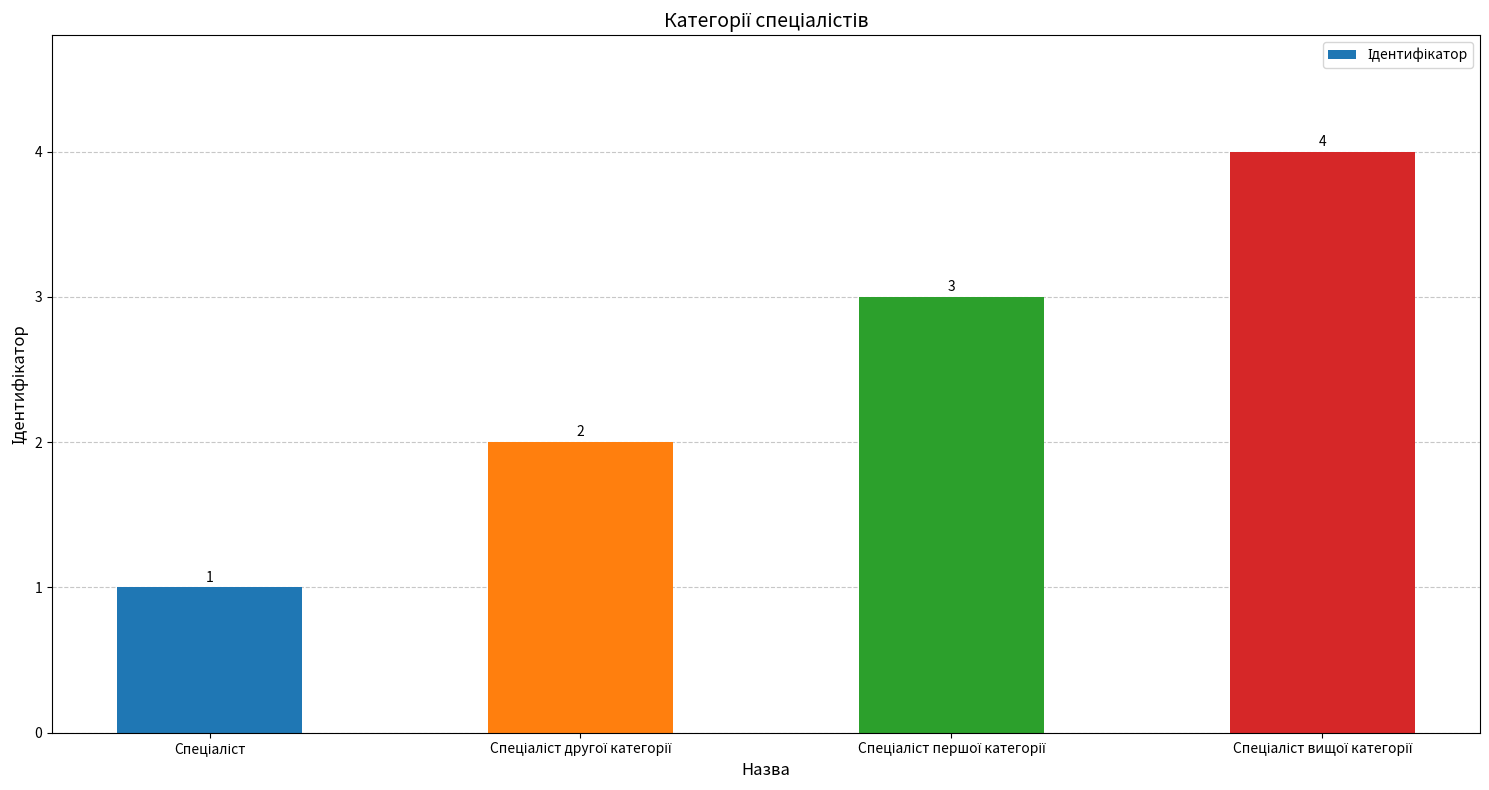

What is the greatest value displayed?

4